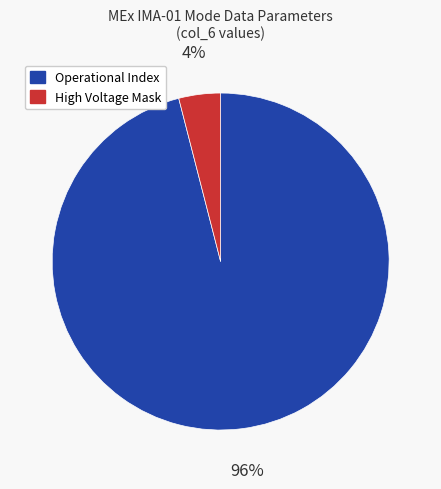

What is the majority slice?

Operational Index